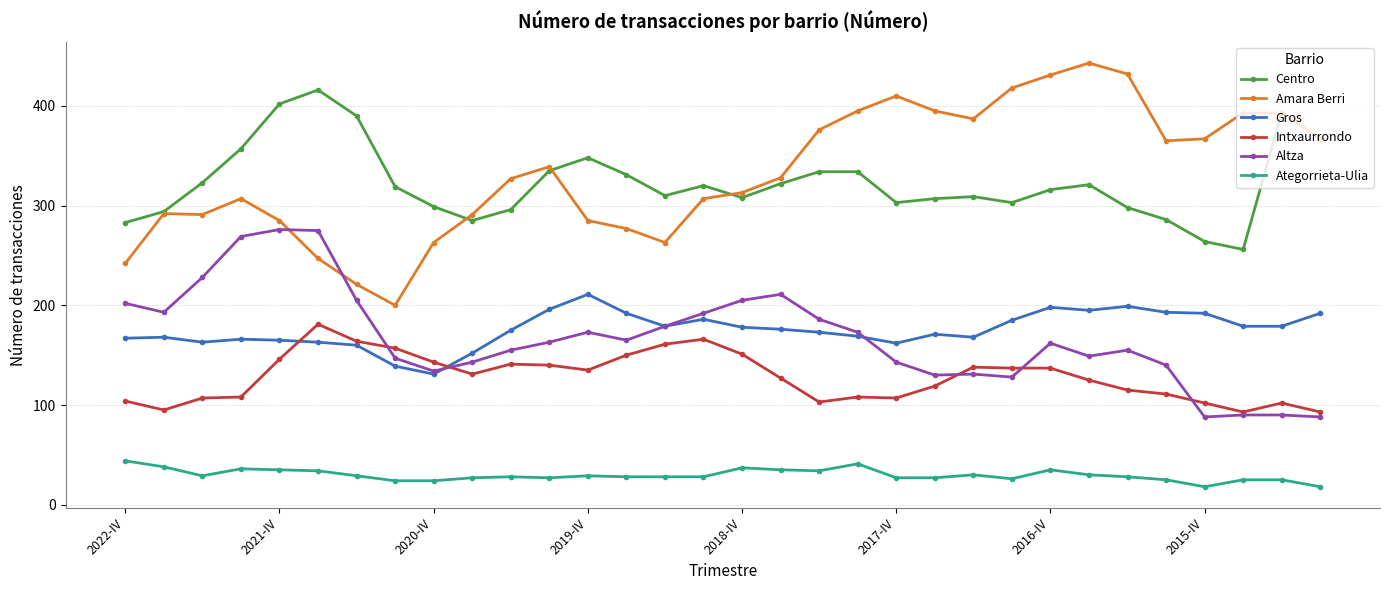

At how many categories does at least one series exceed 83?

32